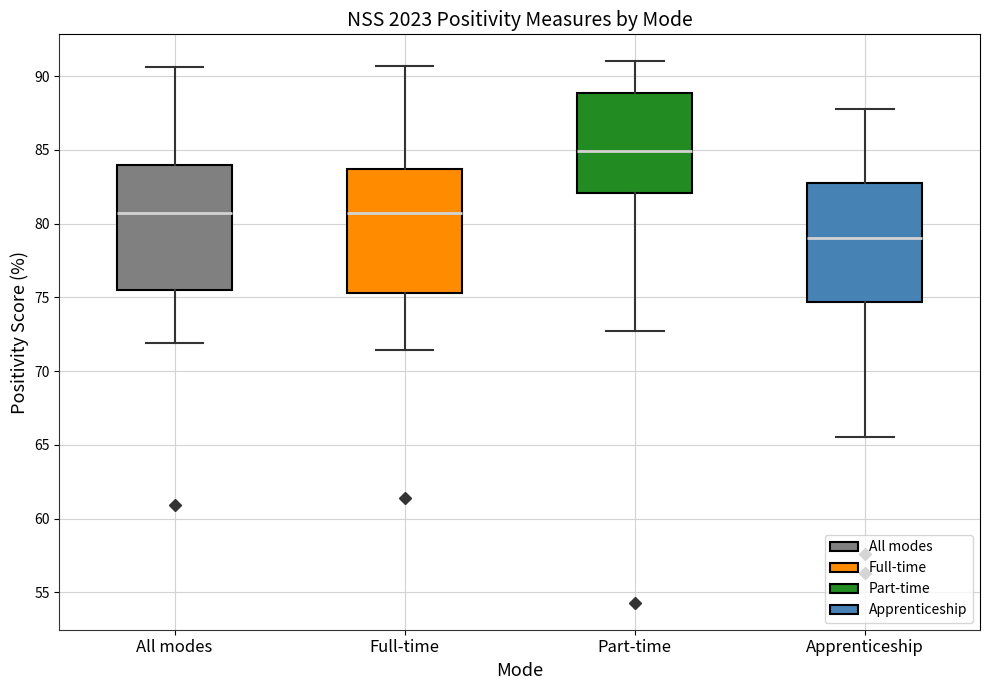

Which box's median line is the lowest?

Apprenticeship